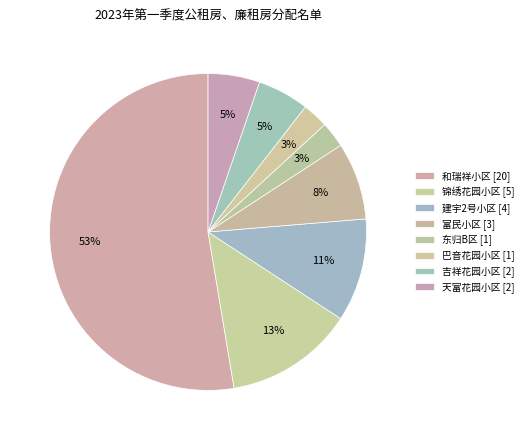

To the nearest percent, what is the combined percentage of 东归B区 and 和瑞祥小区?

55%